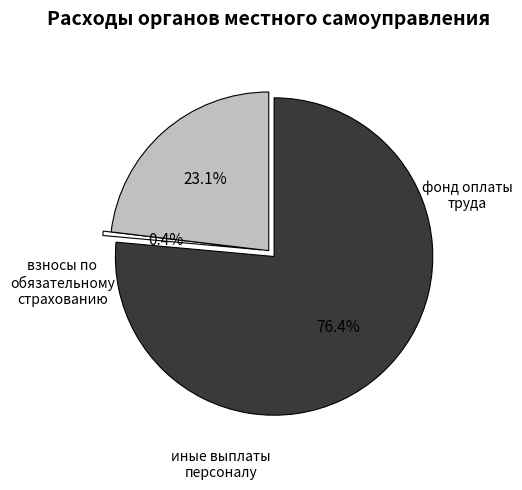

Between фонд оплаты труда and взносы по обязательному страхованию, which is larger?

фонд оплаты труда